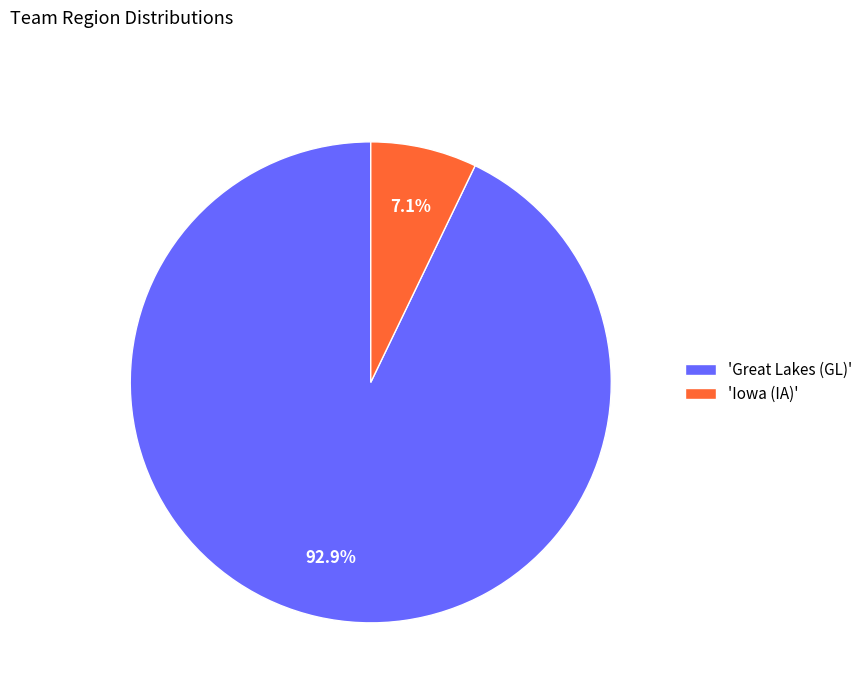

Do 'Great Lakes (GL)' and 'Iowa (IA)' together represent more than half of the pie?

Yes